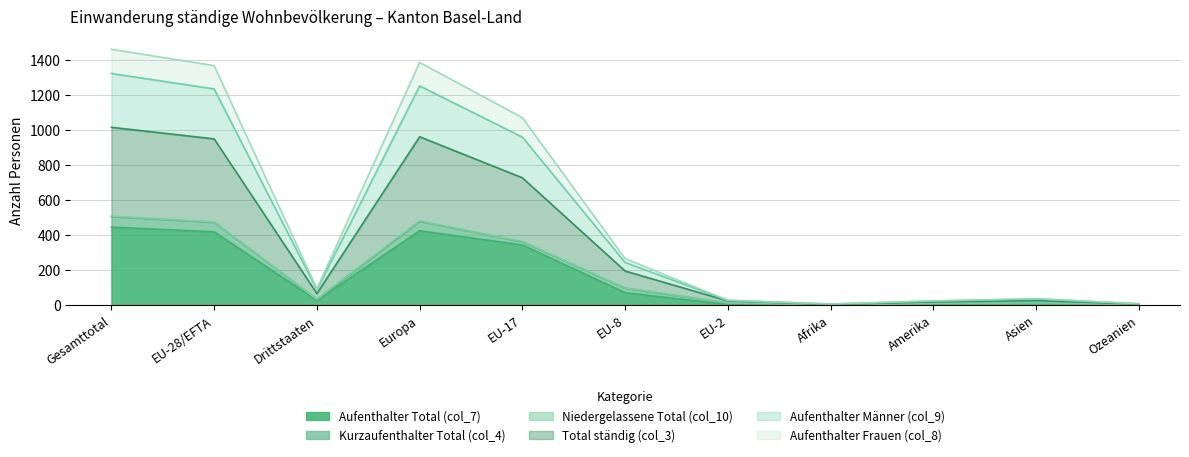

Does the chart have visible grid lines?

Yes